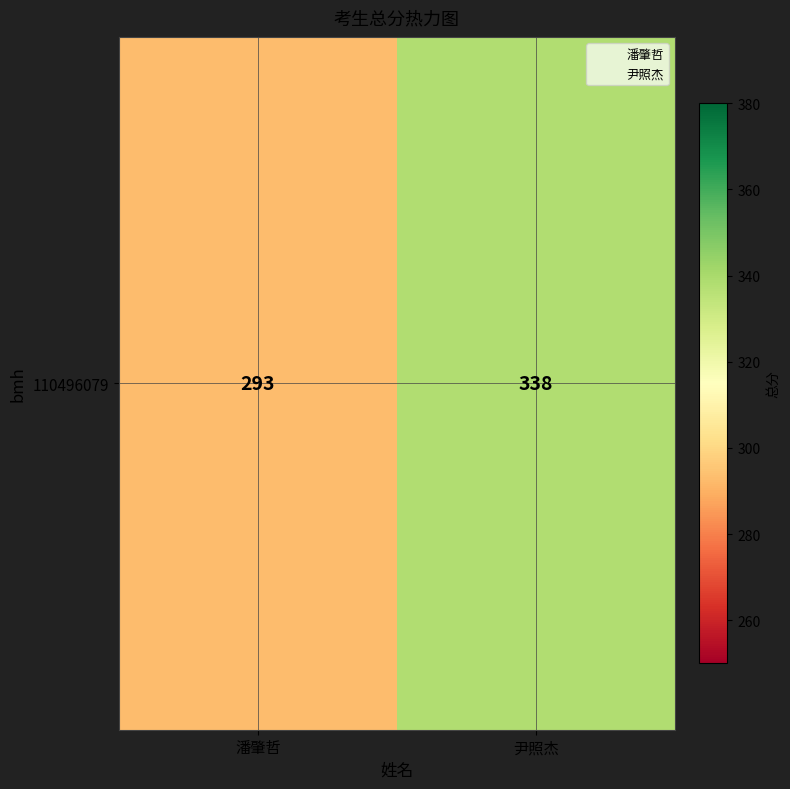

List the labels in order of value, largest first.

尹照杰, 潘肇哲